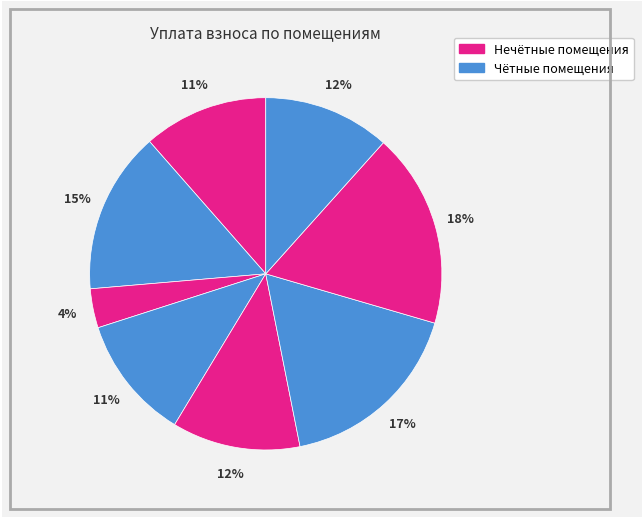

How many segments does this pie chart have?

8